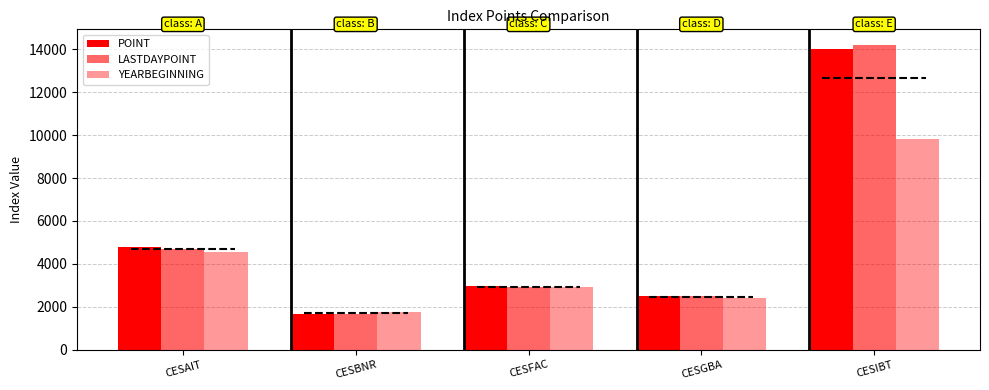

At which label is POINT closest to 7852?

CESAIT